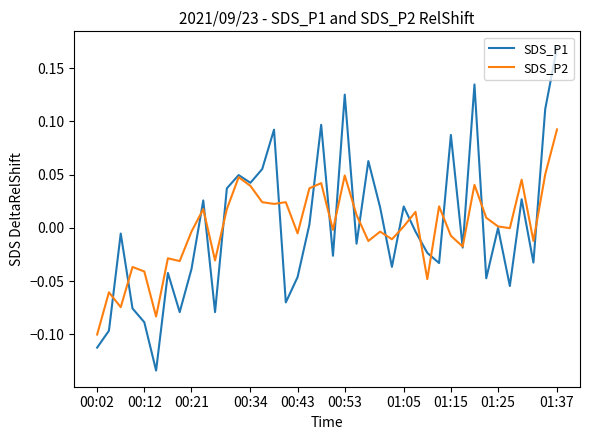

Rank the series by their maximum value, from highest to lowest.

SDS_P1, SDS_P2